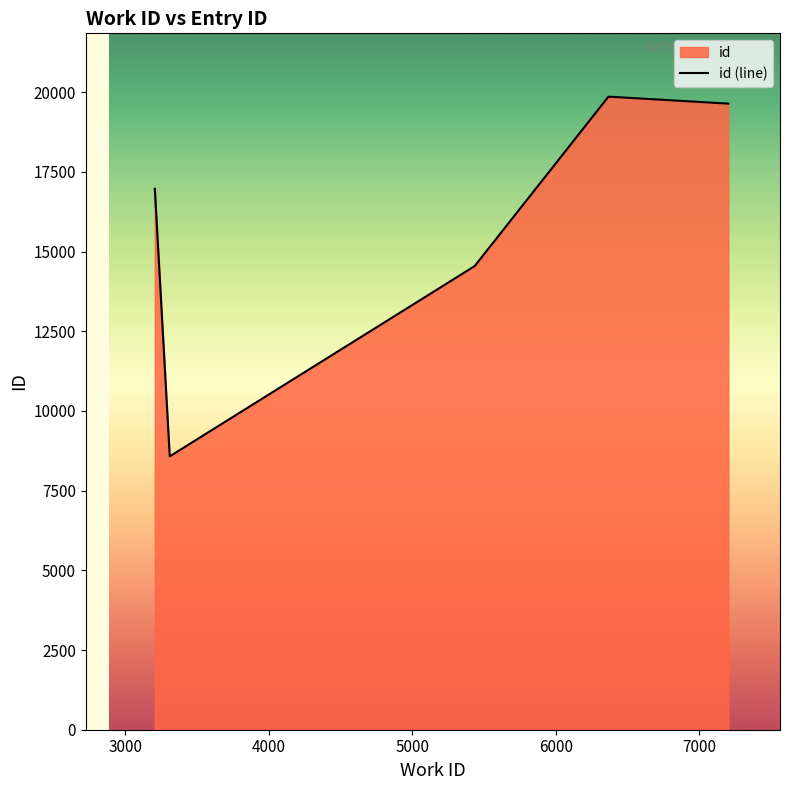

How many values are below 16975?

3